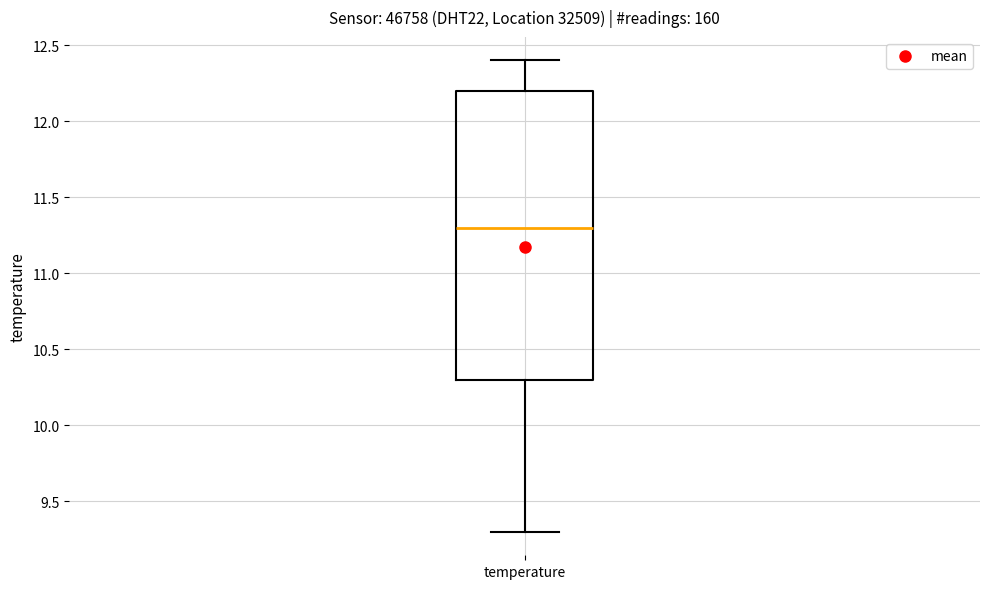

Read this box plot against the y-axis: the position of the median line, the range covered by the box, and the ends of both whiskers. The values are not printed on the chart, so give them approximately, as read against the axis.

median 11.3, box 10.3 to 12.2, whiskers 9.3 to 12.4